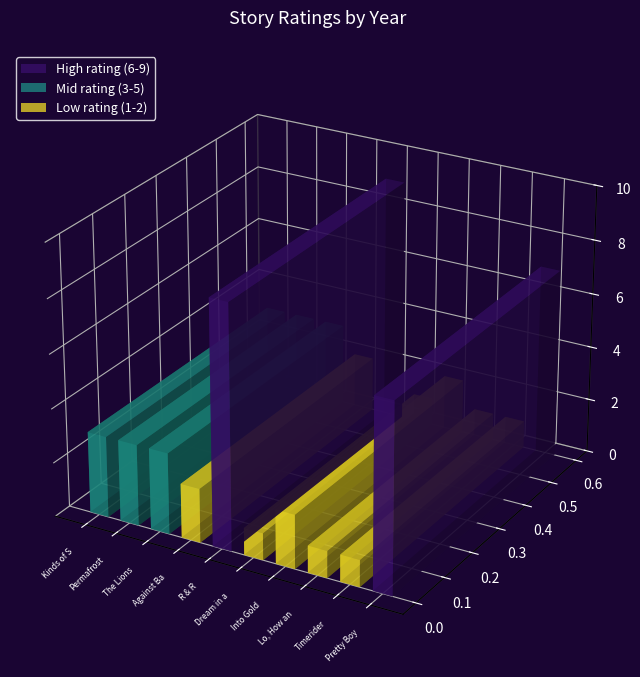

How many values exceed 3?

2